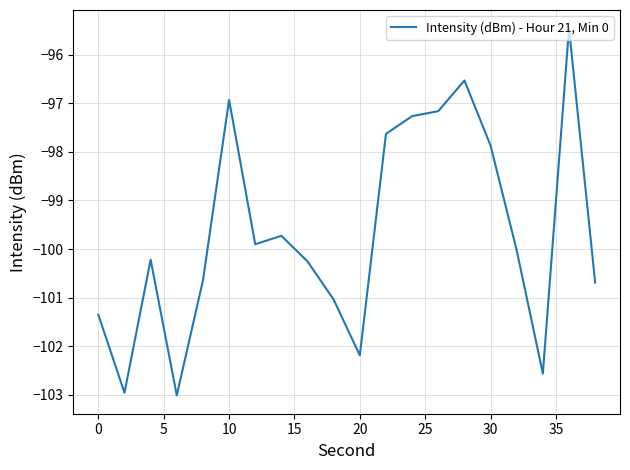

How many lines are shown in the chart?

1